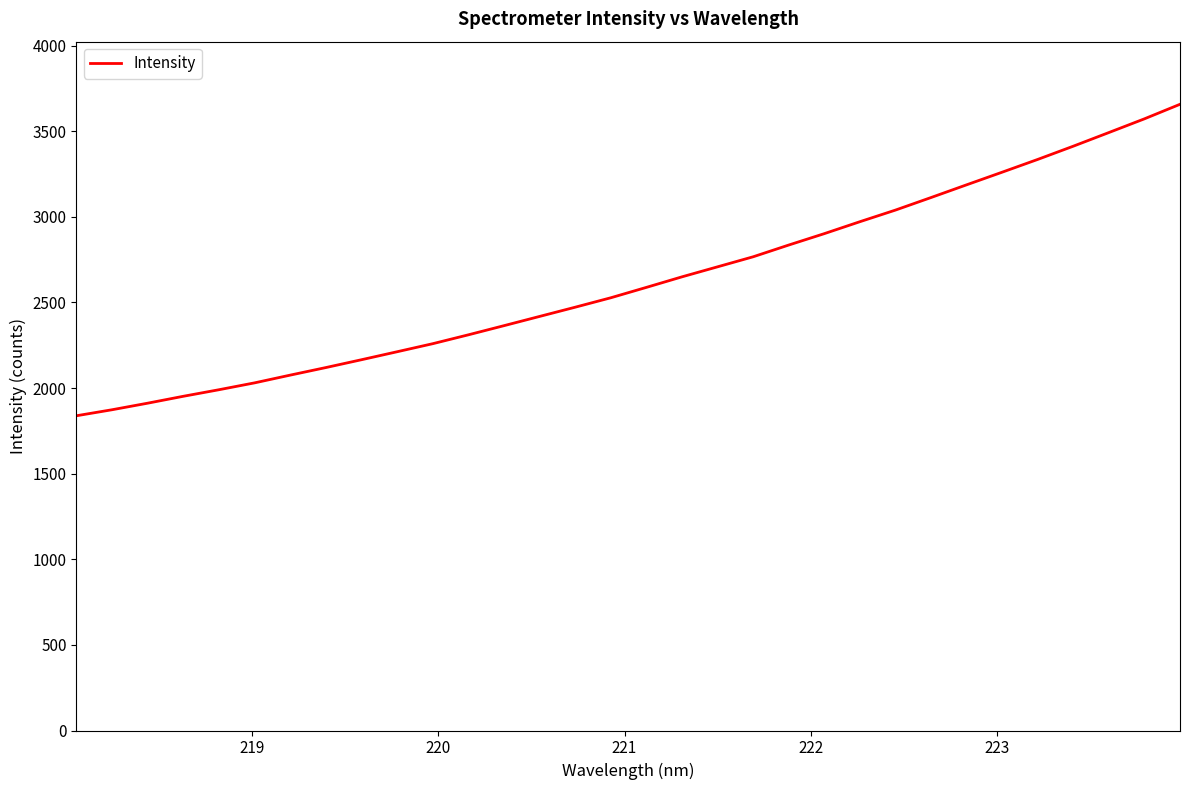

What is the difference between the maximum and minimum values?

1818.8